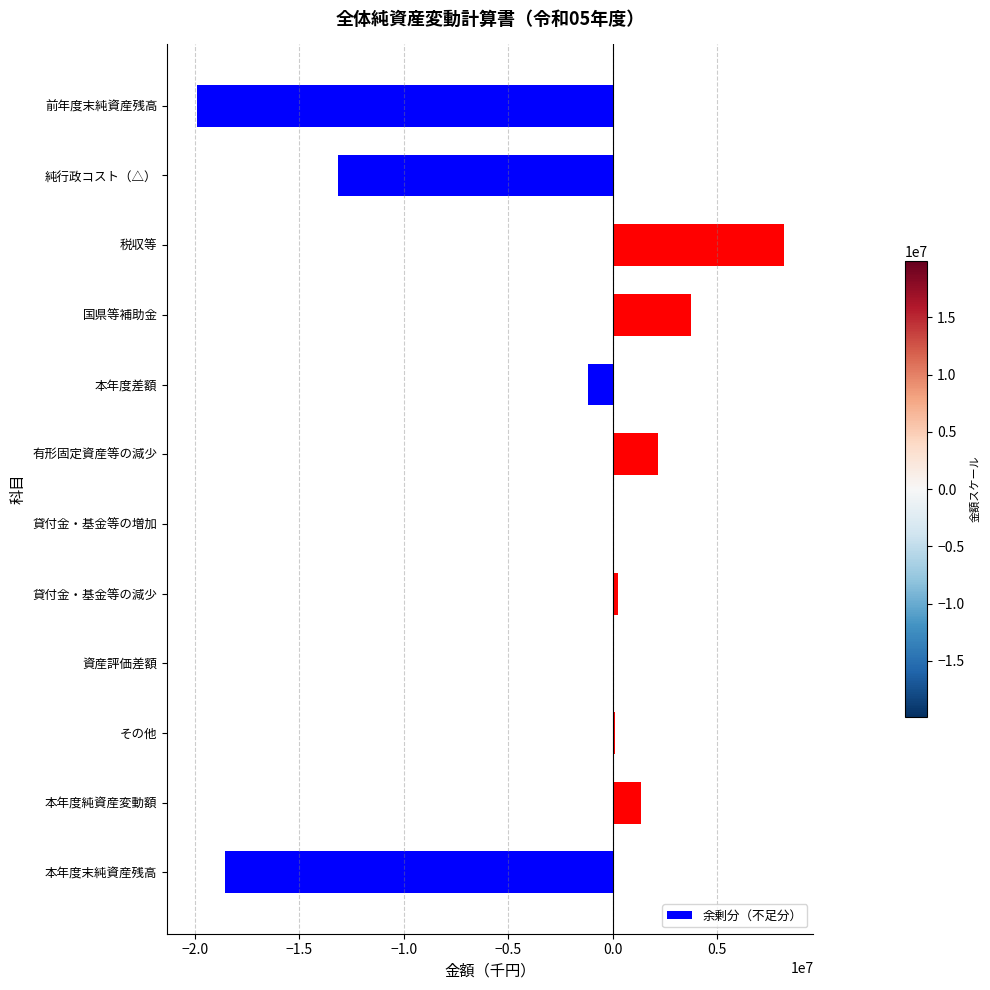

How many data points does each series have?

12